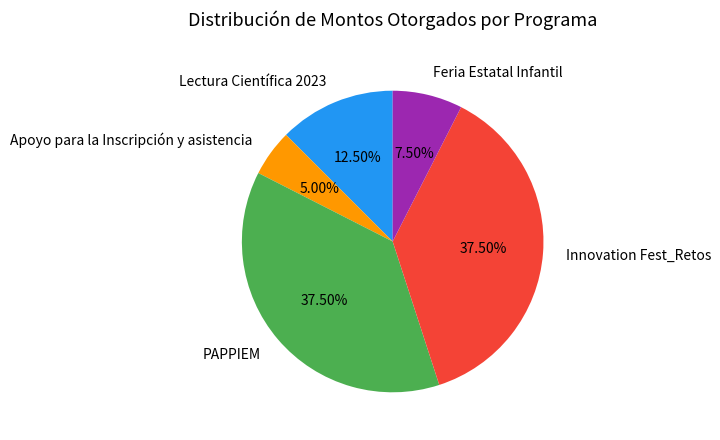

Does Innovation Fest_Retos represent more than half of the total?

No